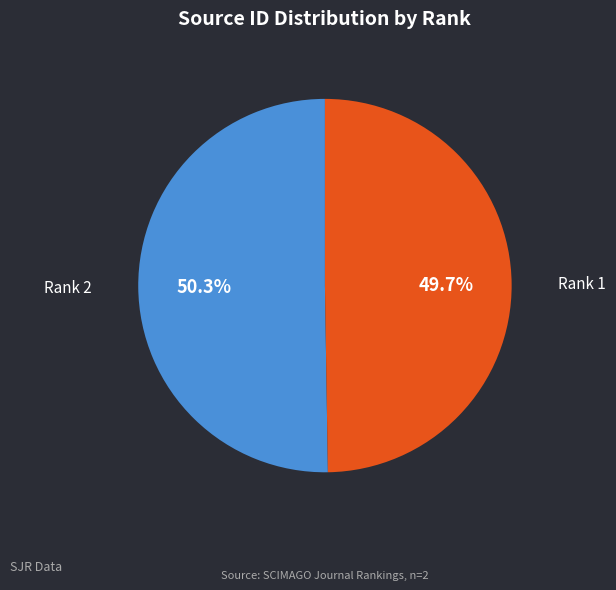

What is the total percentage of Rank 2 and Rank 1?

100.0%